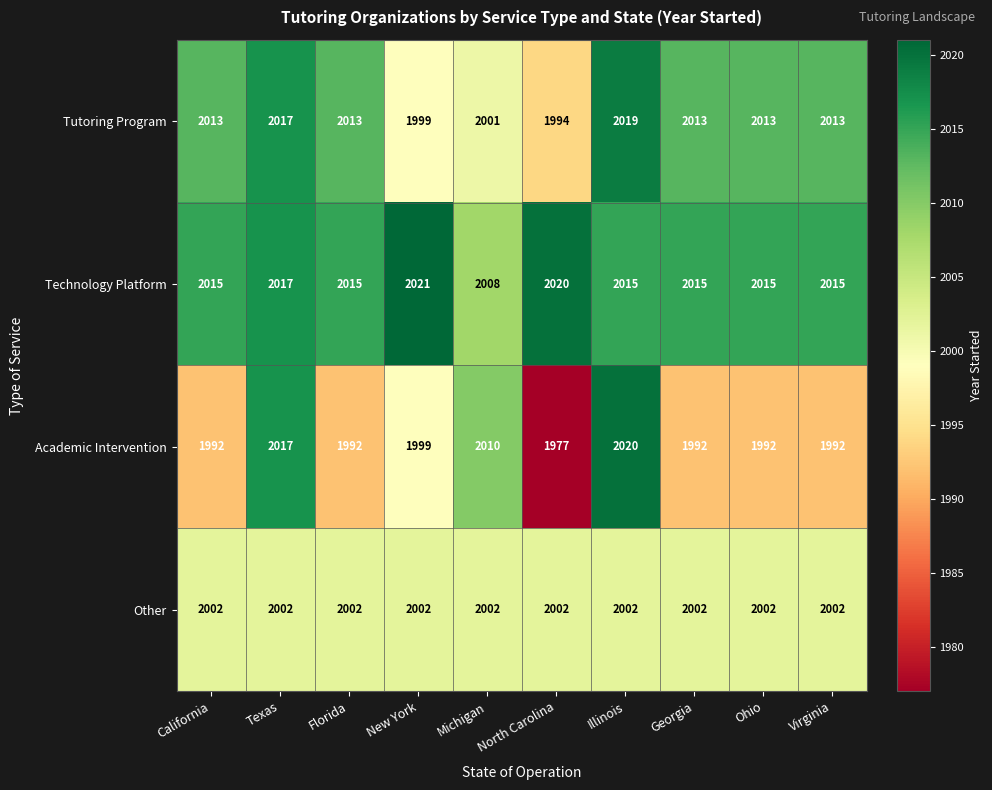

What is the sum of all Academic Intervention values?

19983